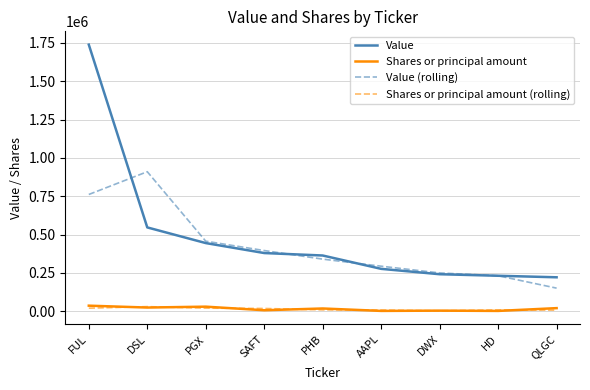

The value of Value at HD is 232000.0. True or false?

True